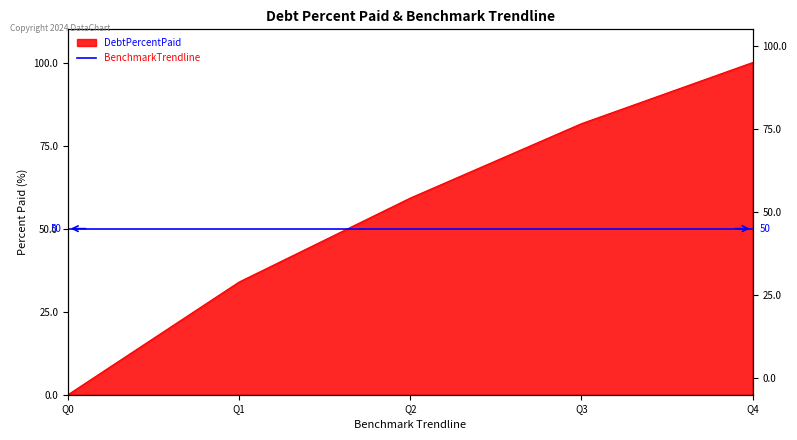

What is the greatest value displayed?

100.0